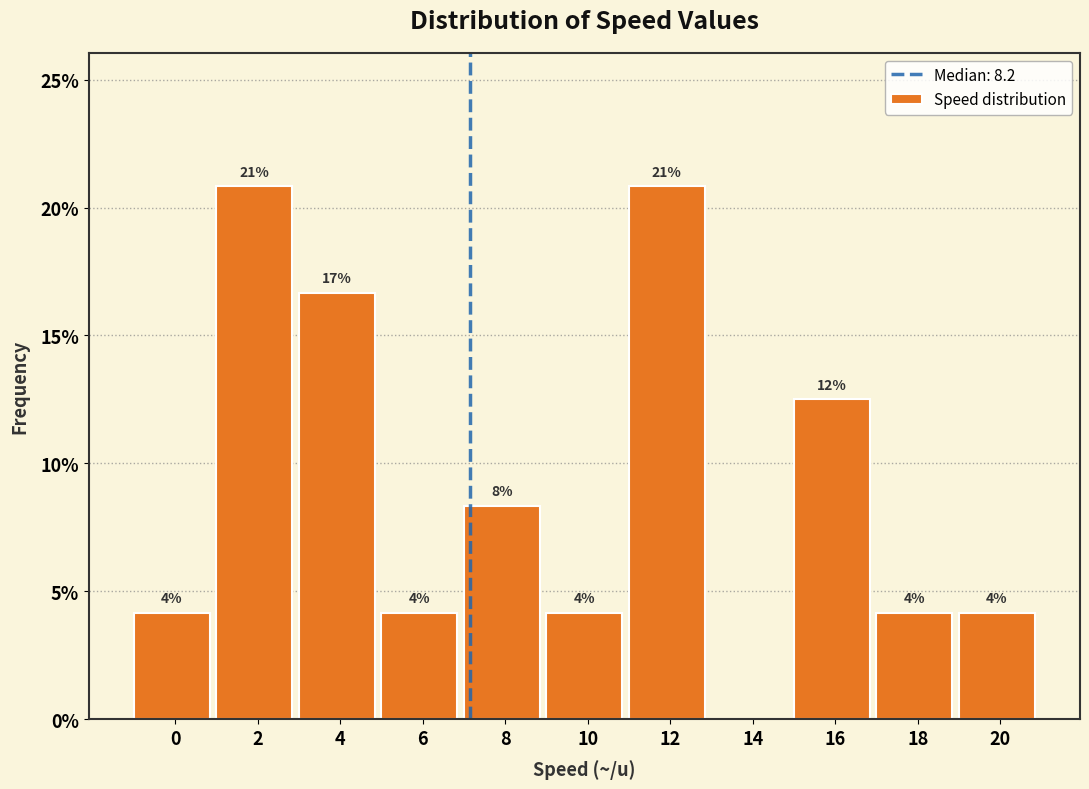

Are the bars horizontal?

No